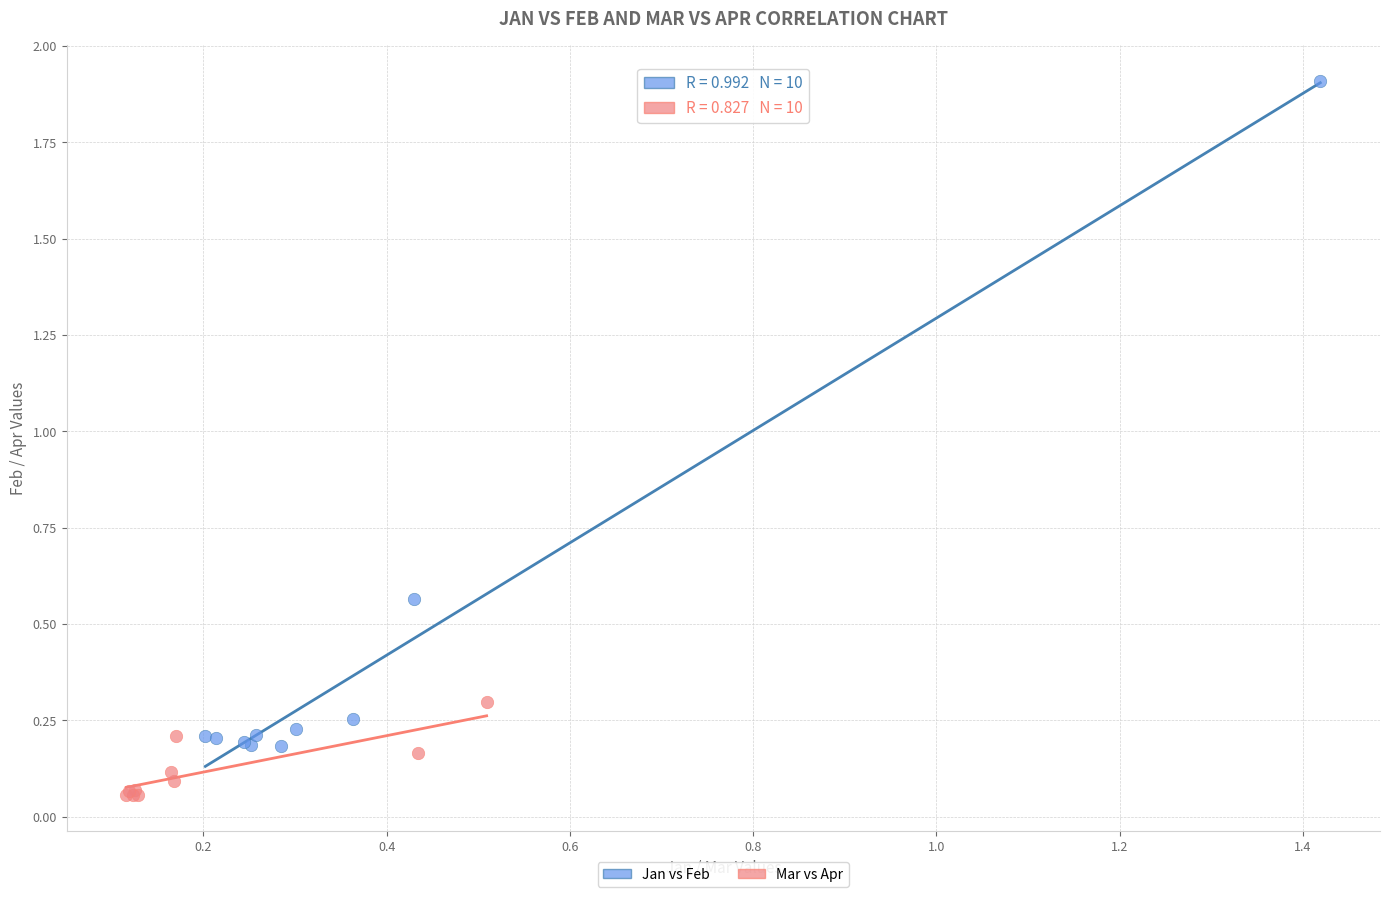

Which series has the widest spread of Y values?

Jan vs Feb